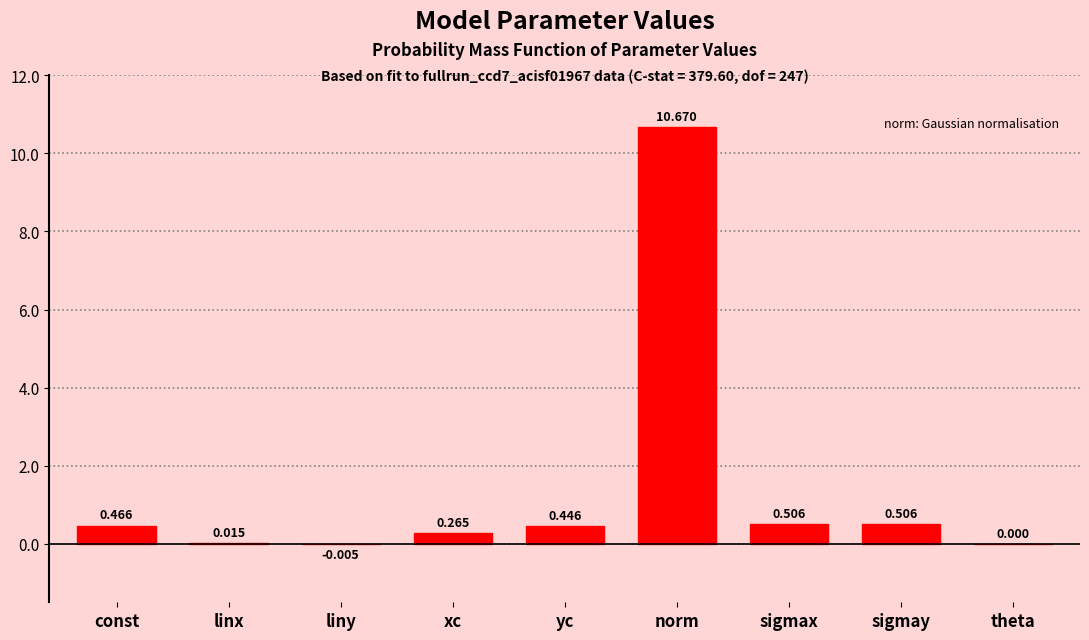

Between sigmay and const, which is larger?

sigmay